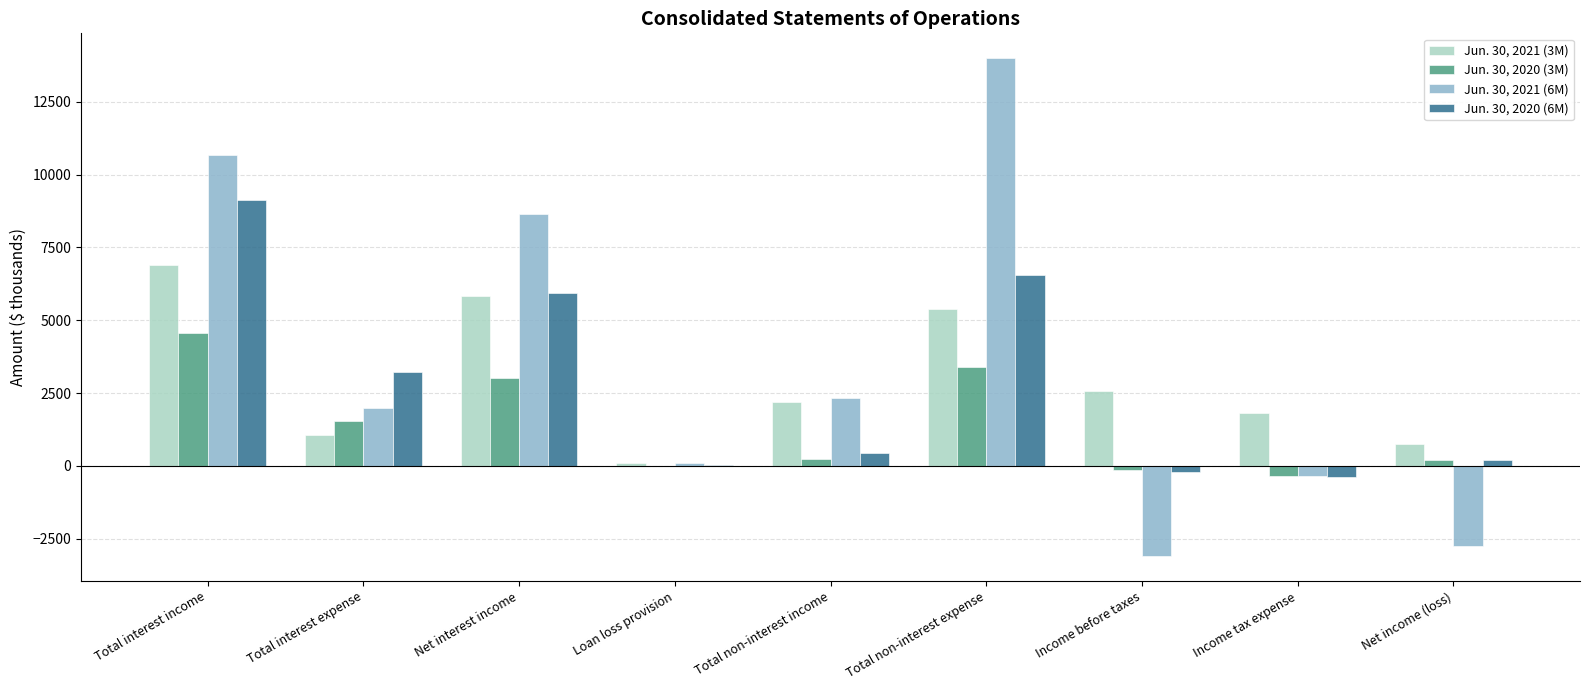

Is the value of Jun. 30, 2021 (6M) at Total interest expense greater than the value of Jun. 30, 2020 (3M) at Total non-interest expense?

No